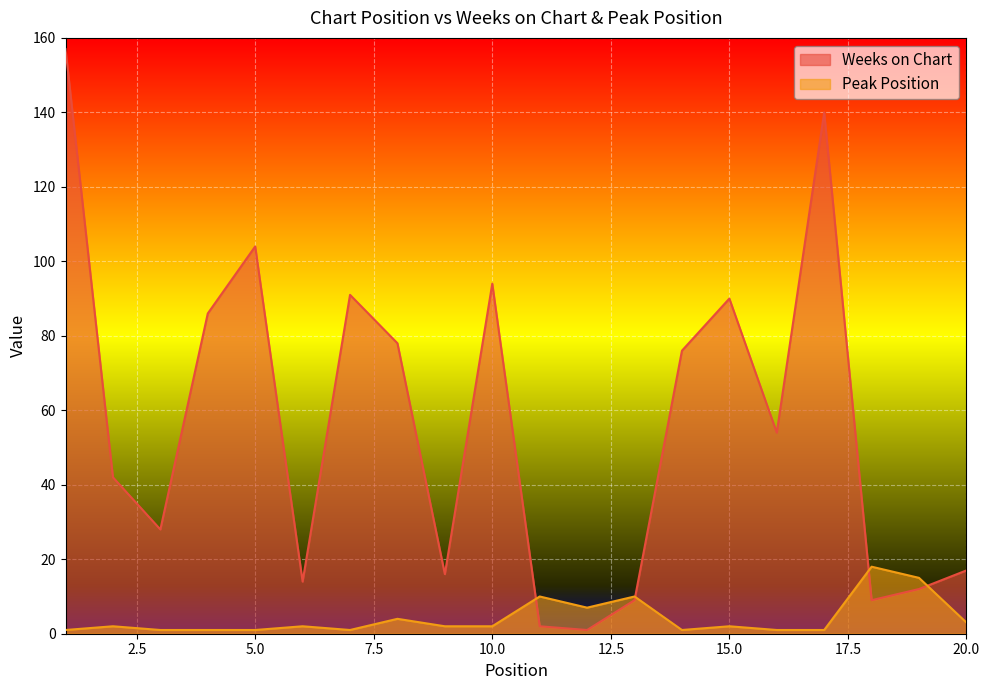

Where is the first local maximum for Peak Position?

2